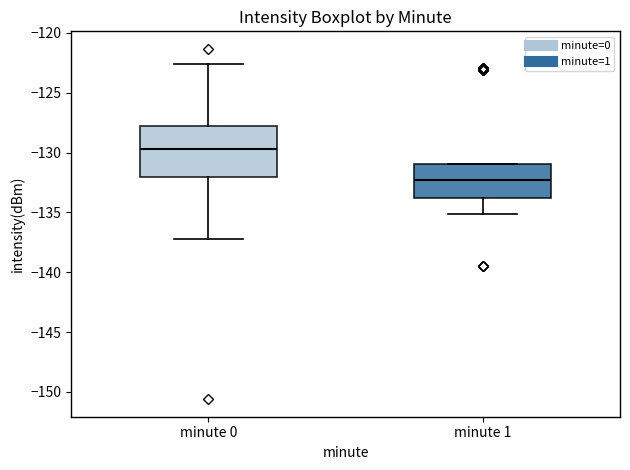

Which box's median line is the lowest?

minute 1